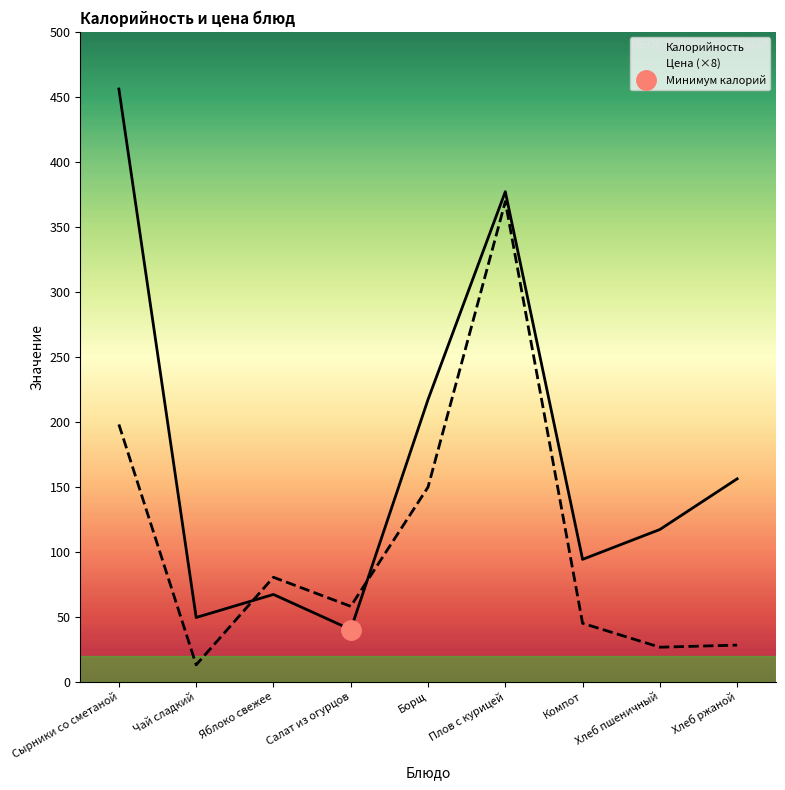

How many values in the Калорийность series are below 117?

4